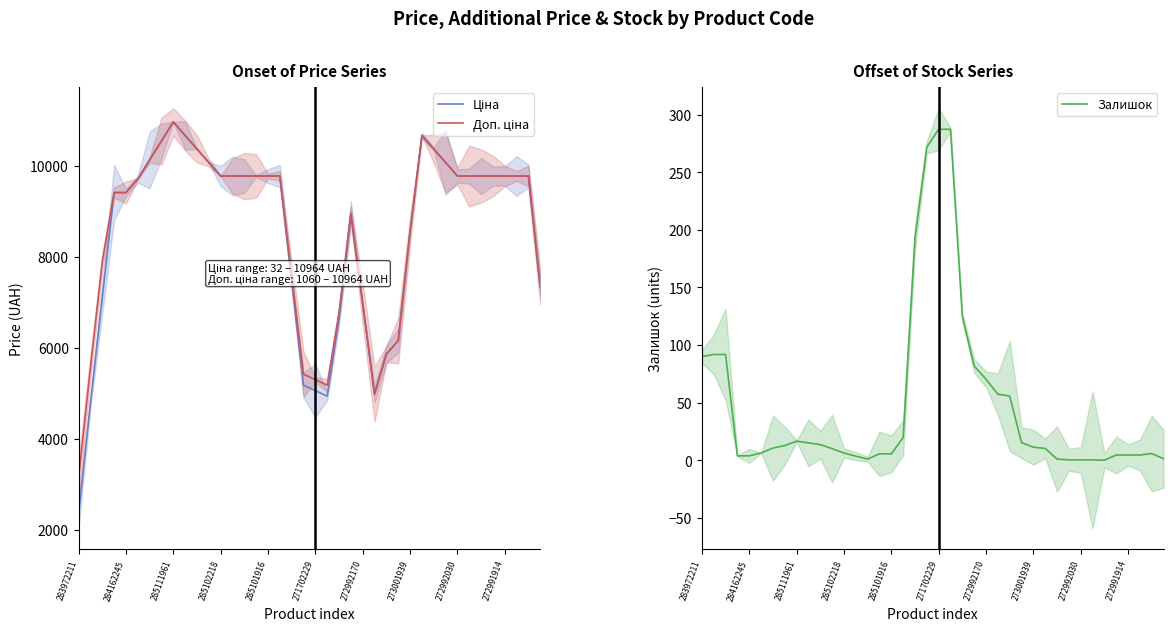

True or false: Ціна and Доп. ціна intersect in this chart.

False